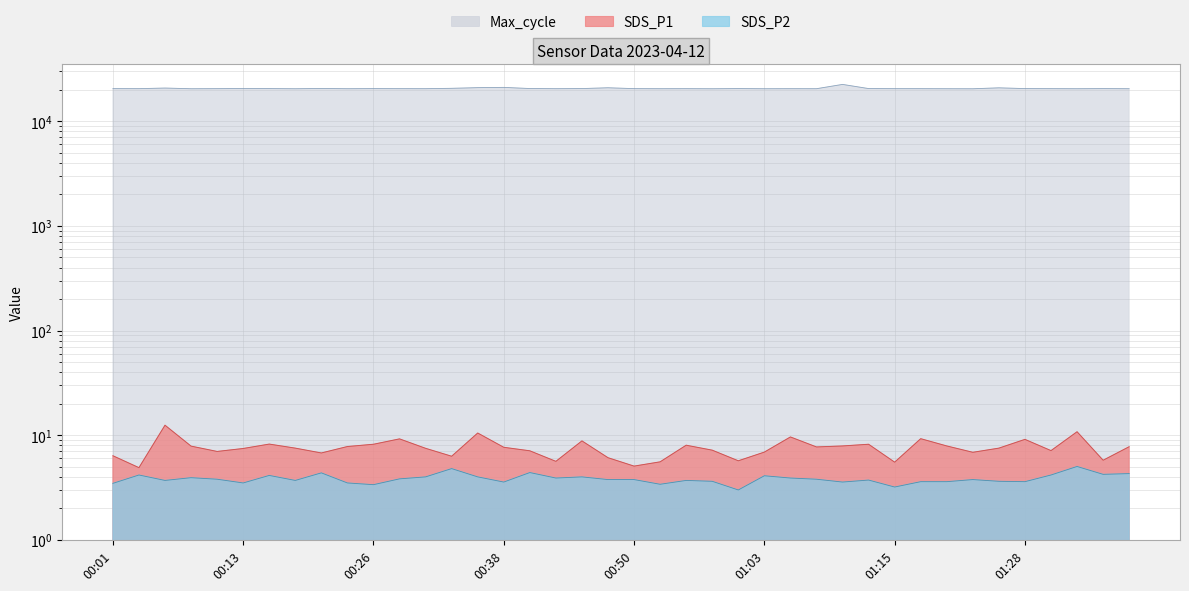

Reading left to right, what are all the values shown in this chart?

SDS_P1: 6.4	4.9	12.5	7.9	7.0	7.5	8.2	7.5	6.8	7.8	8.2	9.2	7.5	6.3	10.5	7.7	7.1	5.6	8.8	6.1	5.1	5.6	8.0	7.2	5.7	6.9	9.6	7.7	7.9	8.2	5.5	9.3	7.9	6.9	7.5	9.1	7.1	10.8	5.8	7.8
SDS_P2: 3.5	4.2	3.7	3.9	3.8	3.5	4.1	3.7	4.4	3.5	3.4	3.8	4.0	4.8	4.0	3.6	4.4	3.9	4.0	3.8	3.8	3.4	3.7	3.6	3.0	4.1	3.9	3.8	3.6	3.7	3.2	3.6	3.6	3.8	3.6	3.6	4.2	5.0	4.2	4.3
Max_cycle: 20499.0	20483.0	20760.0	20448.0	20484.0	20546.0	20513.0	20448.0	20558.0	20460.0	20510.0	20483.0	20472.0	20638.0	20943.0	21063.0	20538.0	20471.0	20521.0	20892.0	20494.0	20463.0	20480.0	20444.0	20520.0	20451.0	20471.0	20460.0	22492.0	20523.0	20483.0	20479.0	20453.0	20435.0	20862.0	20511.0	20484.0	20456.0	20506.0	20460.0